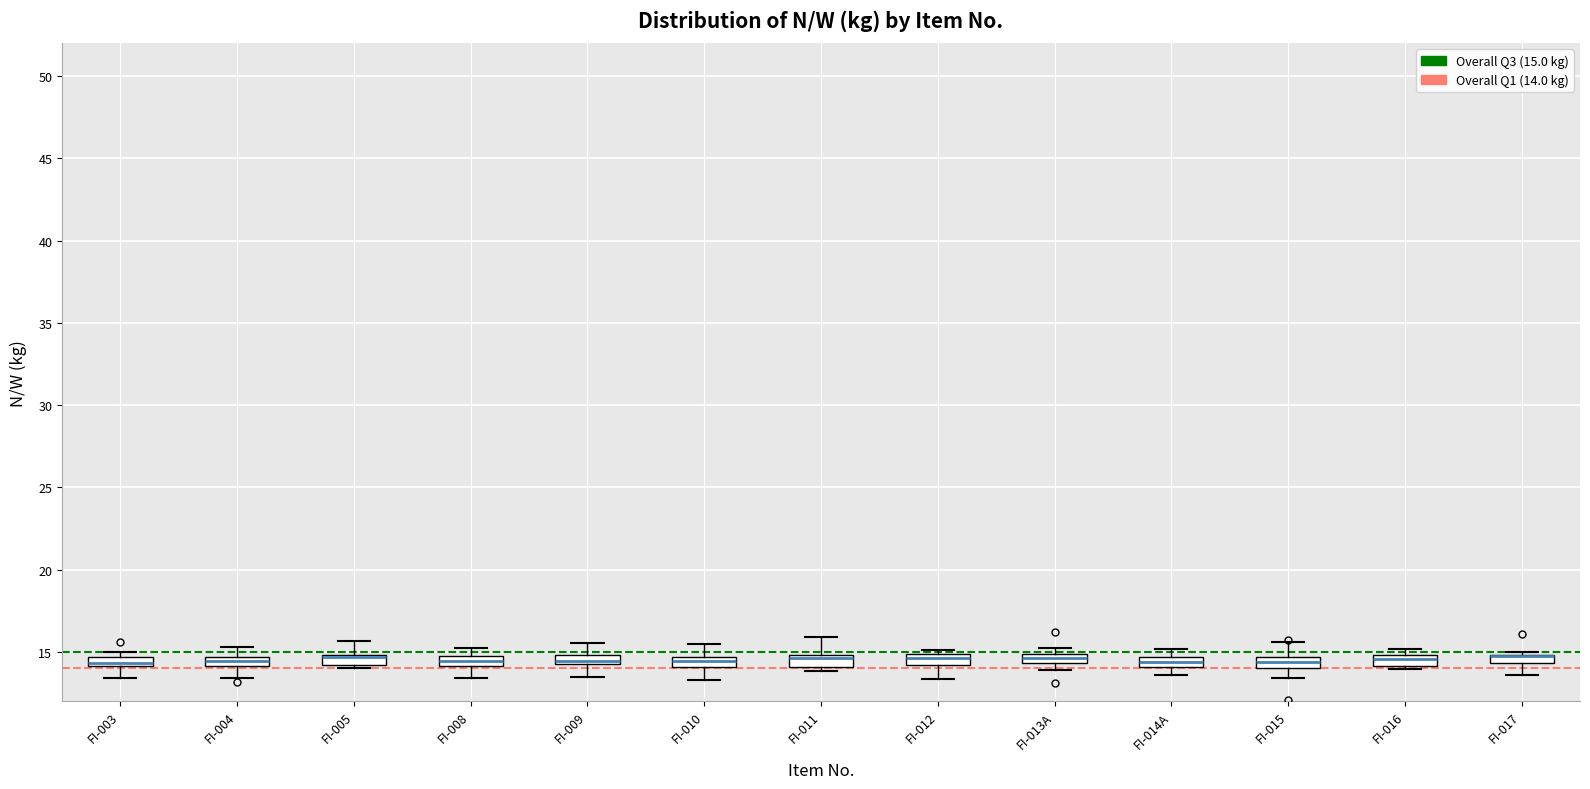

Where does the lower whisker of the box for FI-015 end on the y-axis? The values are not printed on the chart, so give them approximately, as read against the axis.

13.5